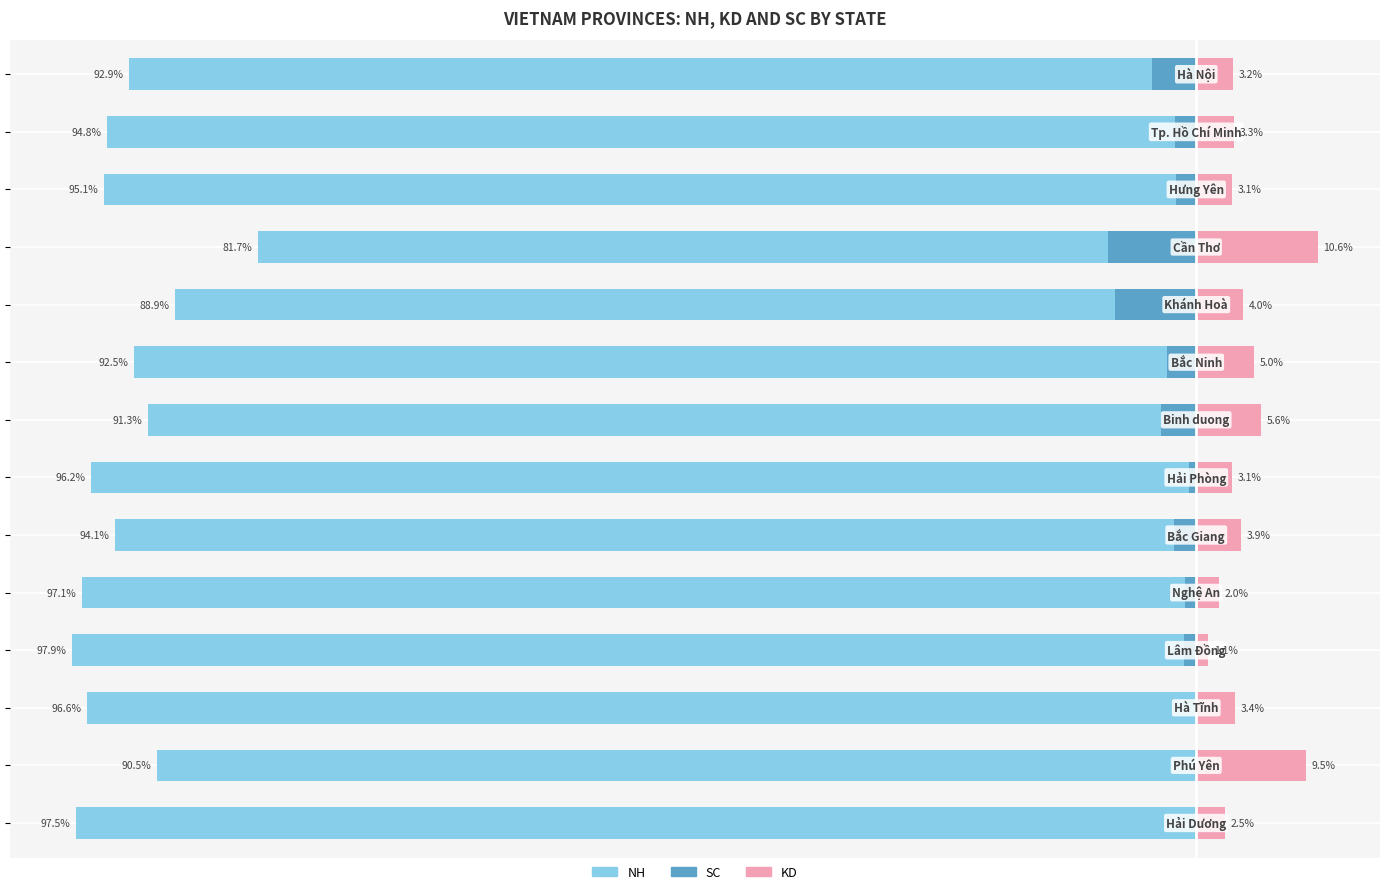

Between −60 and 10, which series saw the biggest shift?

NH